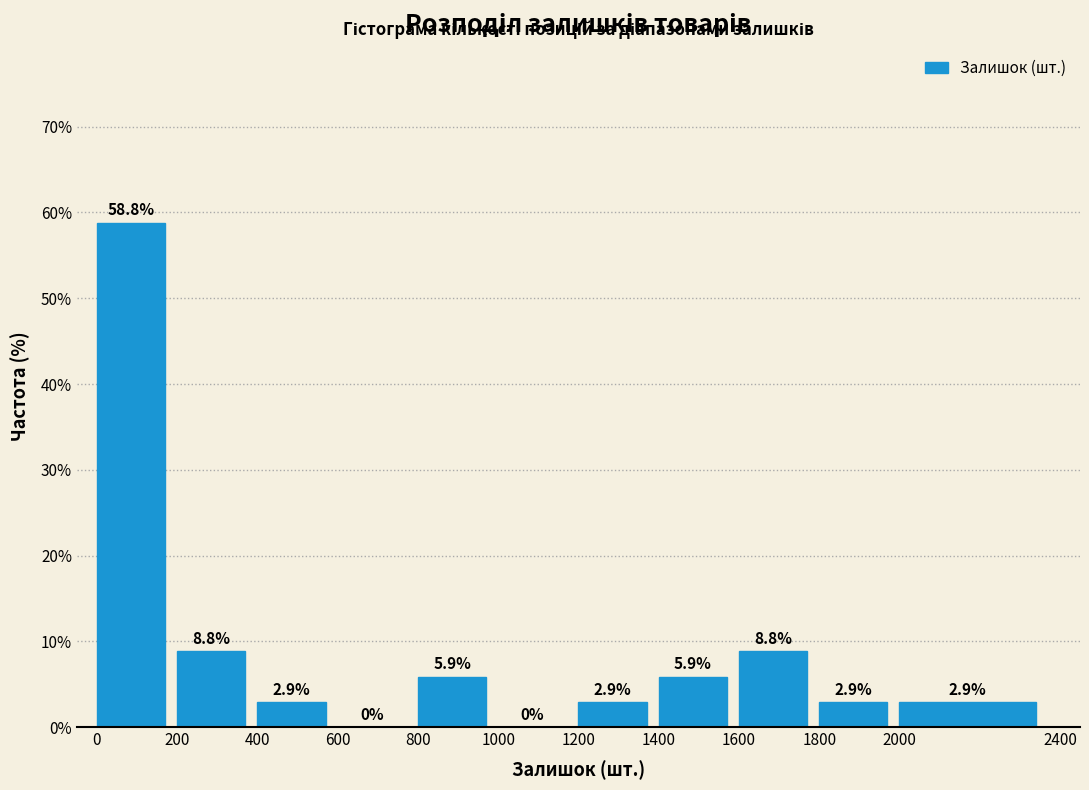

How tall is the bar that spans 800 to 1000 on the x-axis?

5.9